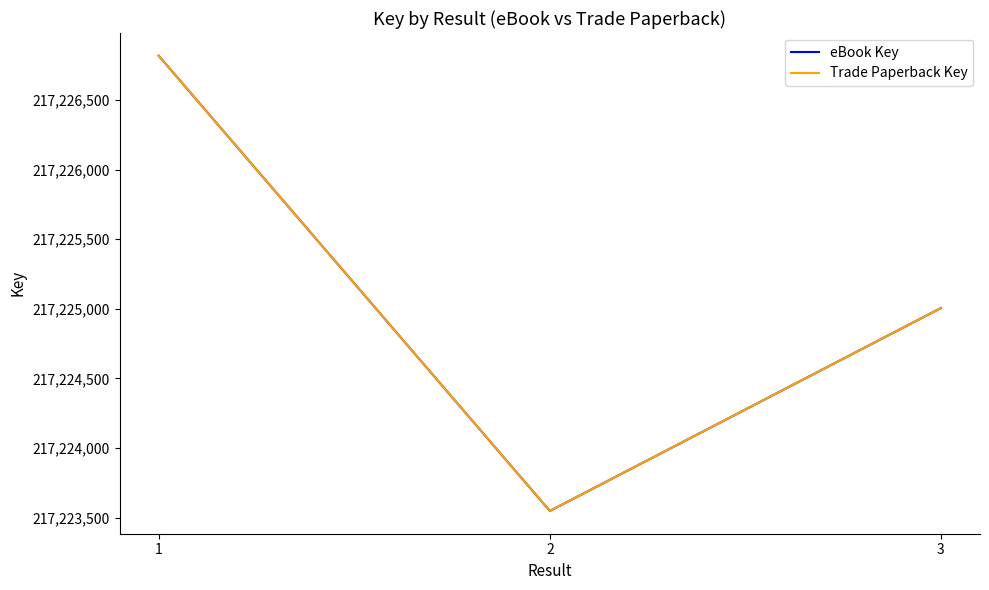

Does the chart have visible grid lines?

No